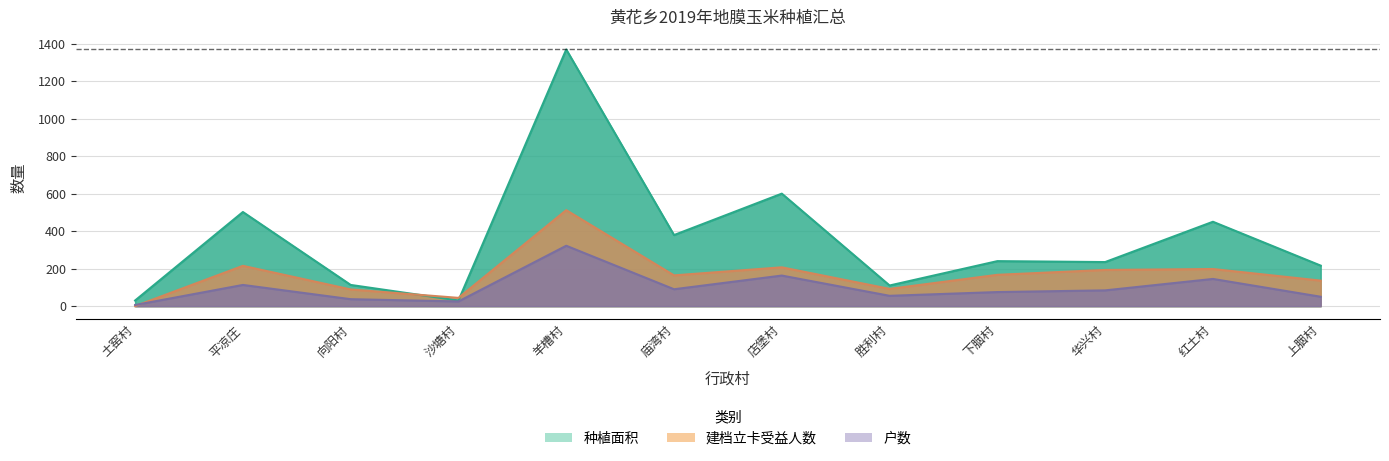

True or false: 建档立卡户数 has more than 2 interior local peaks.

True